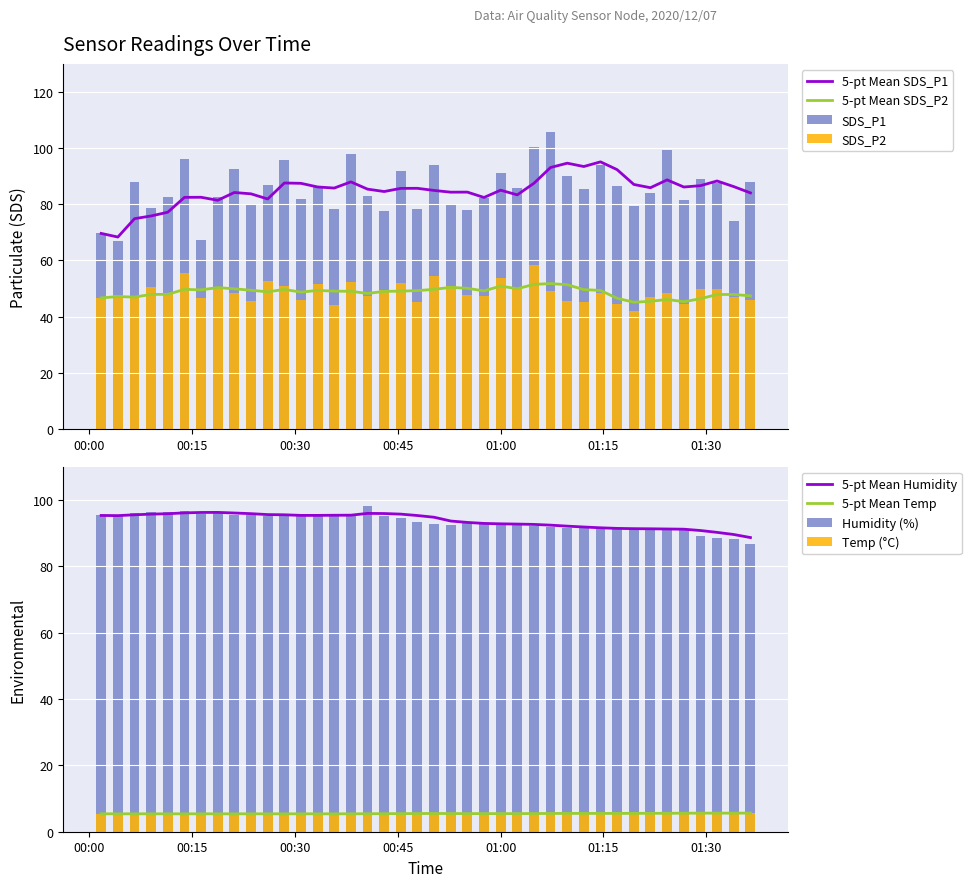

What is the minimum value for 5-pt Mean Temp?

5.4